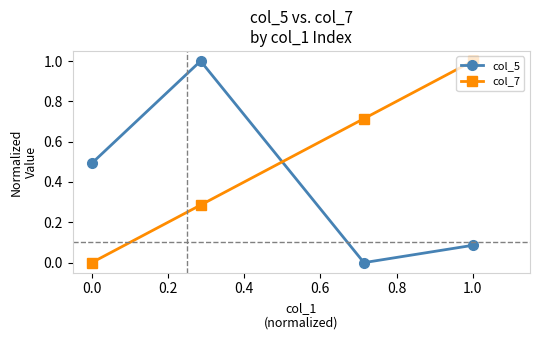

Which series has the largest total across all categories?

col_7